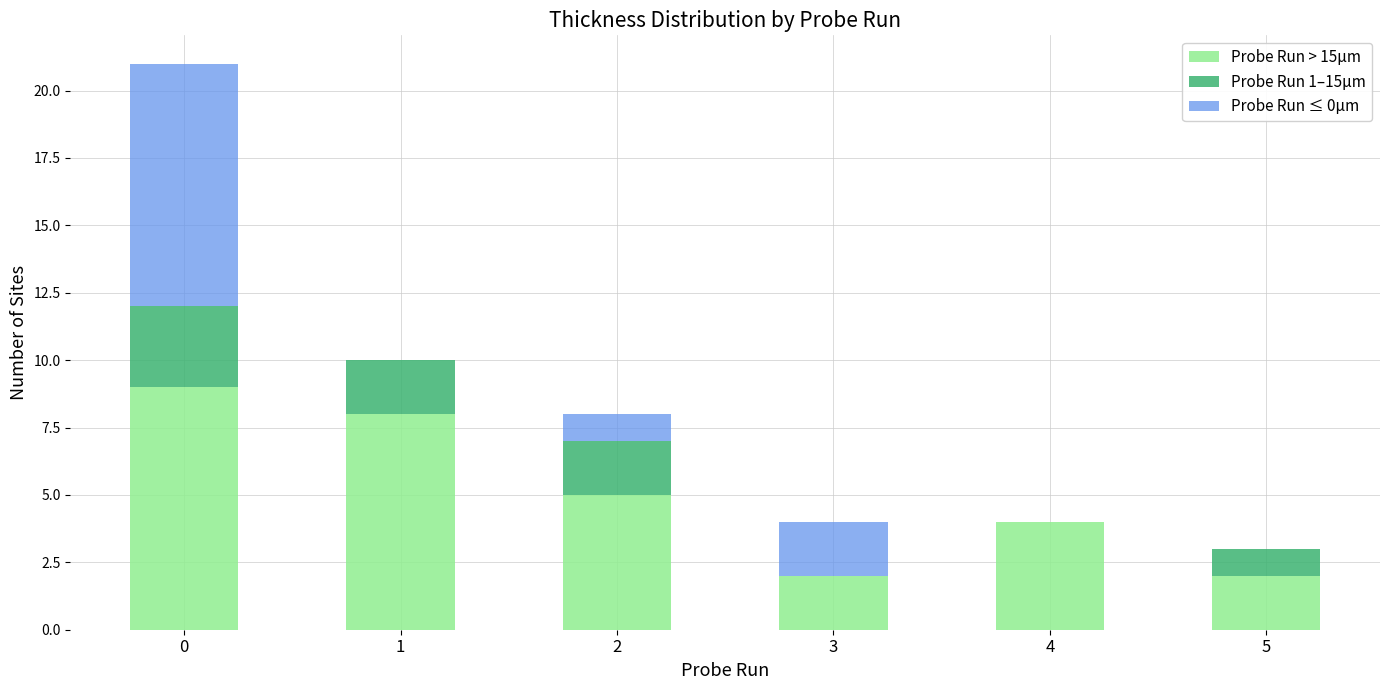

True or false: Probe Run > 15µm has a value of 2 at 5.

True